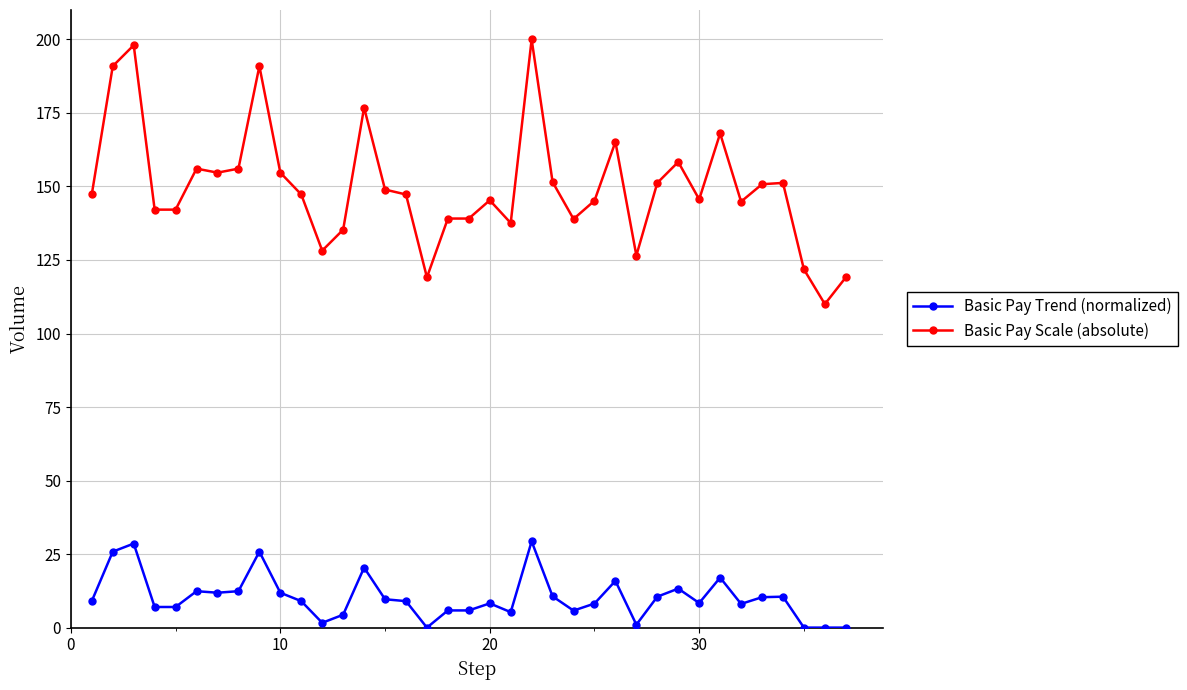

True or false: Basic Pay Scale (absolute) has more than 1 points higher than both neighbors.

True